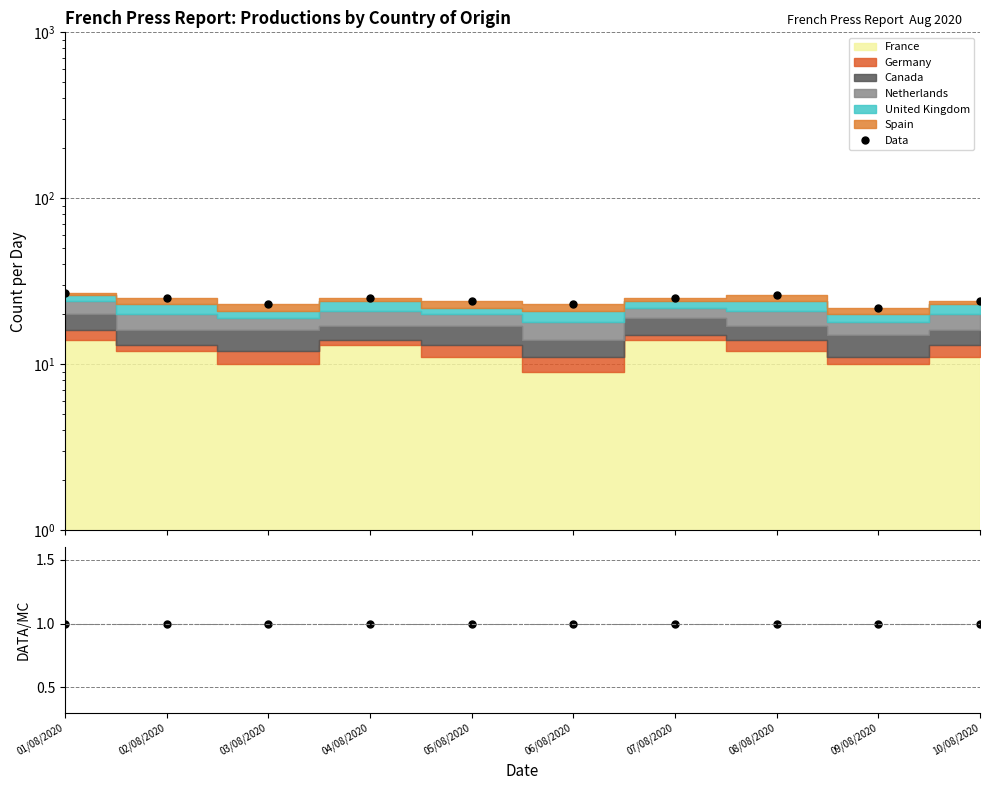

Reading left to right, transcribe all the data shown in this chart.

Data: 27	25	23	25	24	23	25	26	22	24
DATA/MC: 1	1	1	1	1	1	1	1	1	1